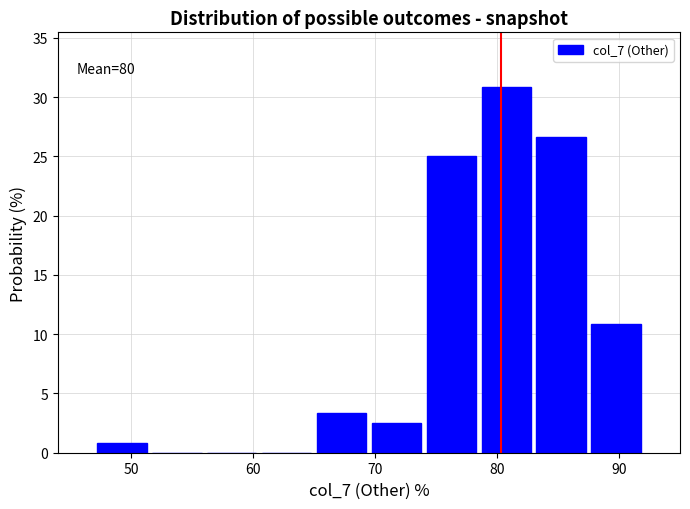

Over which range of the x-axis is the bar tallest?

78.5 to 83.0